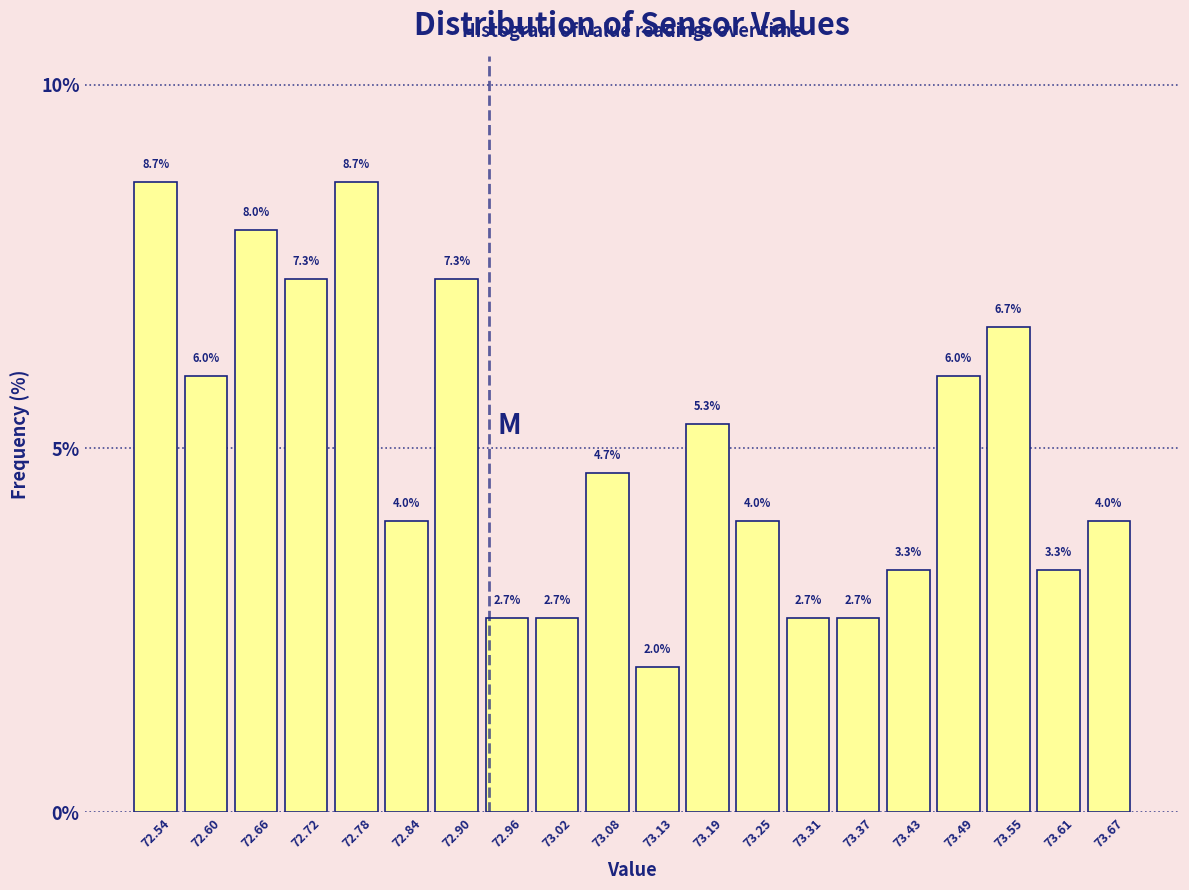

What is the height of the bar covering 72.87 to 72.93 on the x-axis? The bar edges are not printed on the chart, so give them approximately, as read against the axis.

7.3